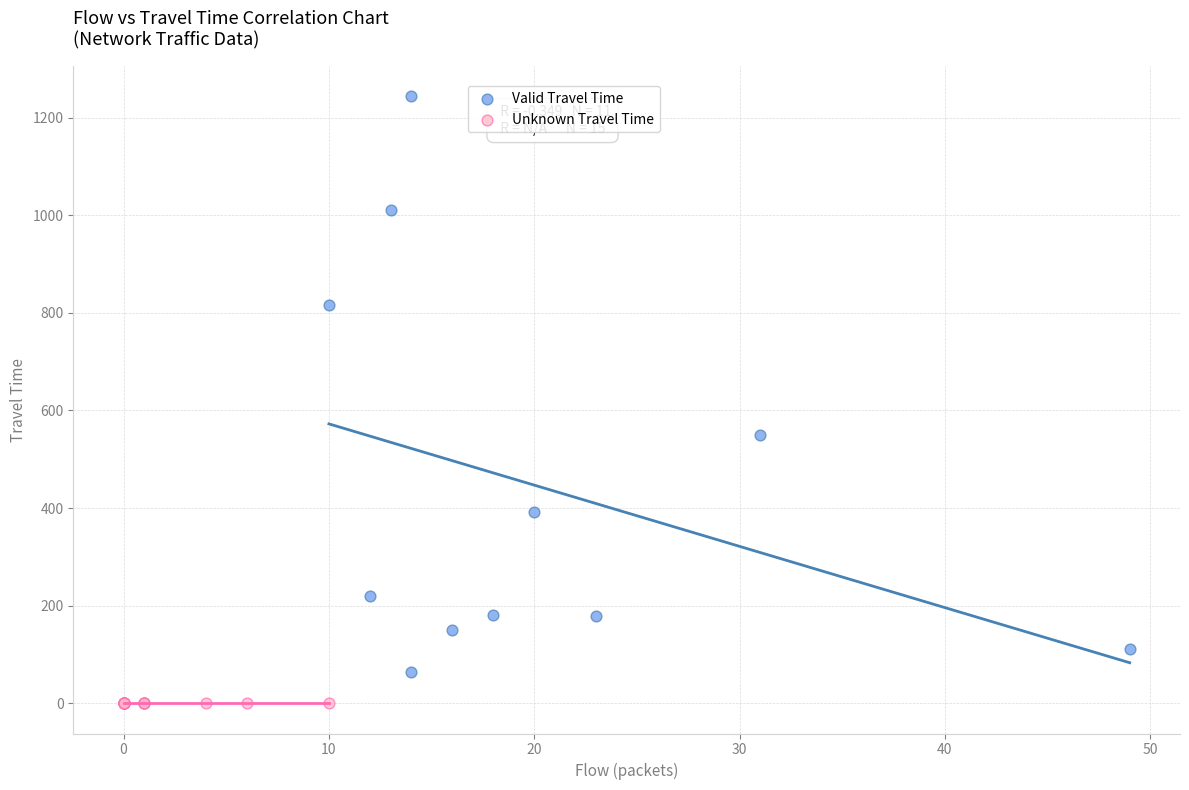

Which series reaches the minimum Y coordinate?

Unknown Travel Time